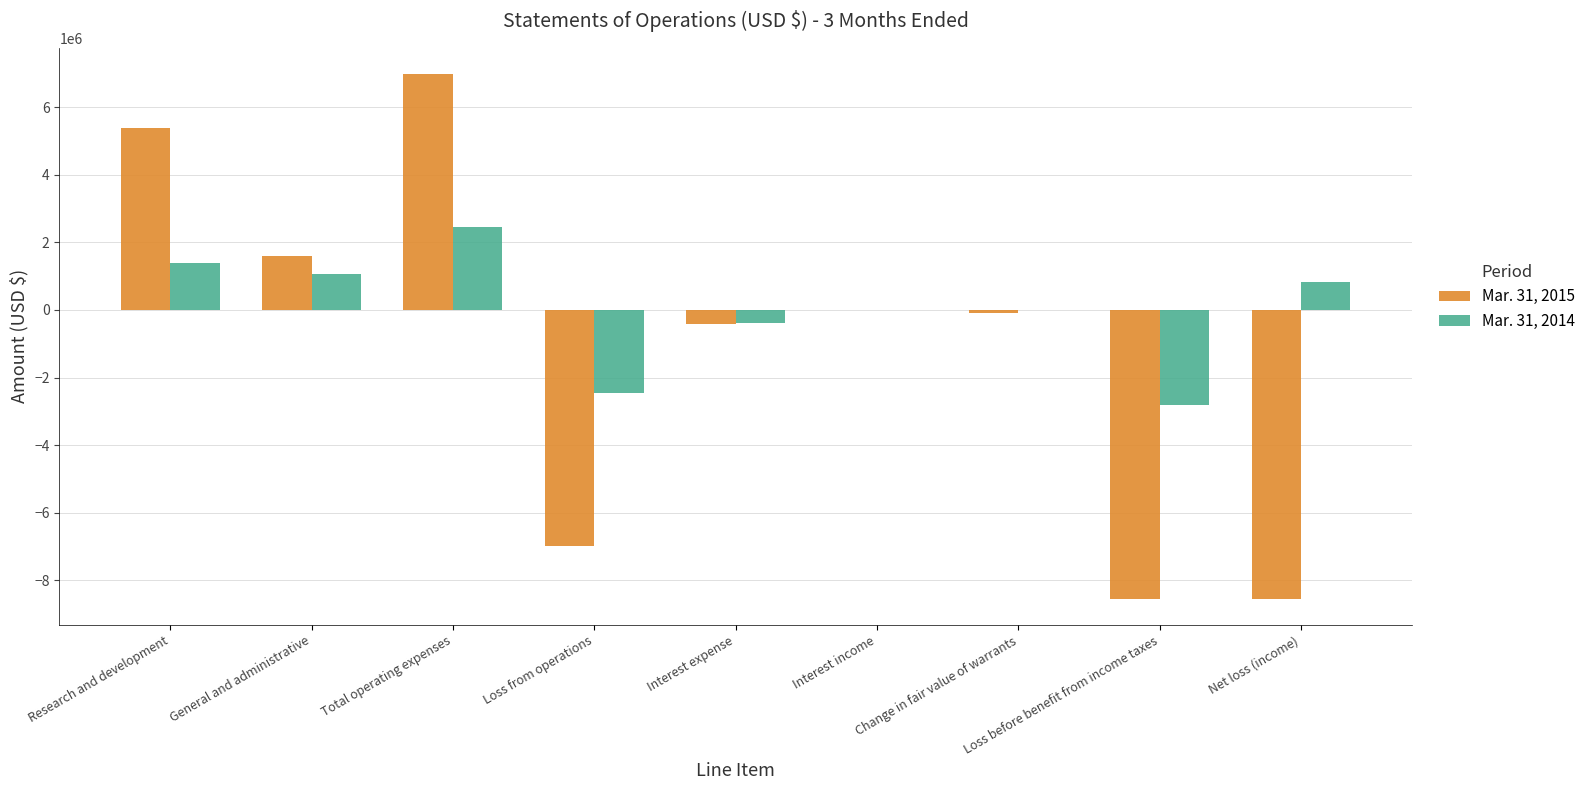

True or false: Mar. 31, 2014 has a value of -378228 at Interest expense.

True